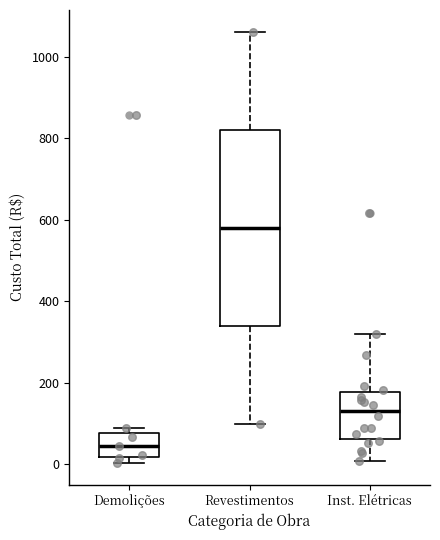

Reading left to right, read every box against the y-axis: the position of its median line, the range the box covers, and the ends of its whiskers. The values are not printed on the chart, so give them approximately, as read against the axis.

Demolições: median 40, box 20 to 80, whiskers 0 to 80 (just above the box's upper edge)
Revestimentos: median 580, box 340 to 820, whiskers 100 to 1060
Inst. Elétricas: median 140, box 60 to 180, whiskers 0 to 320